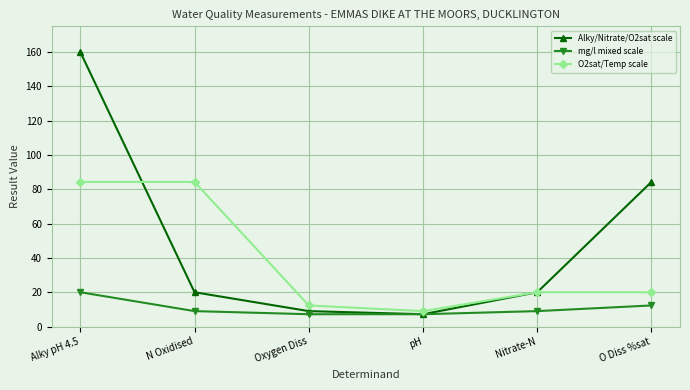

What is the average value of the O2sat/Temp scale series?

38.3